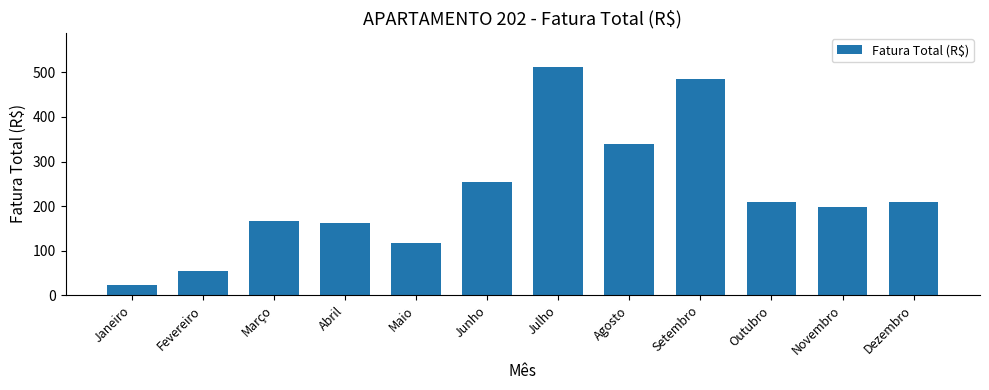

Which category has the highest value across all series?

Julho